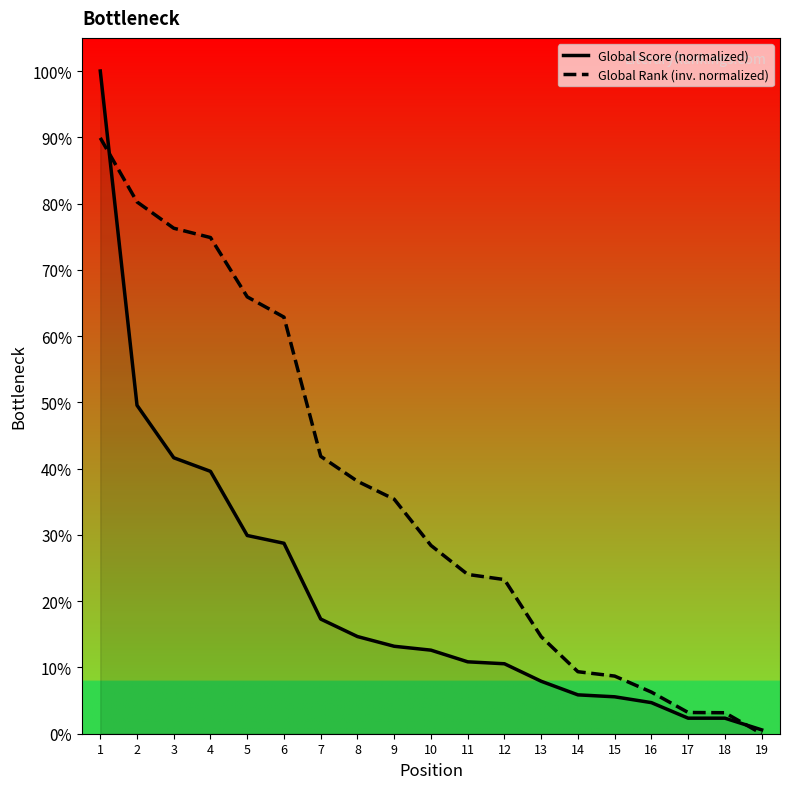

What is the difference between the Global Rank (inv. normalized) values at 15 and 2?

71.6